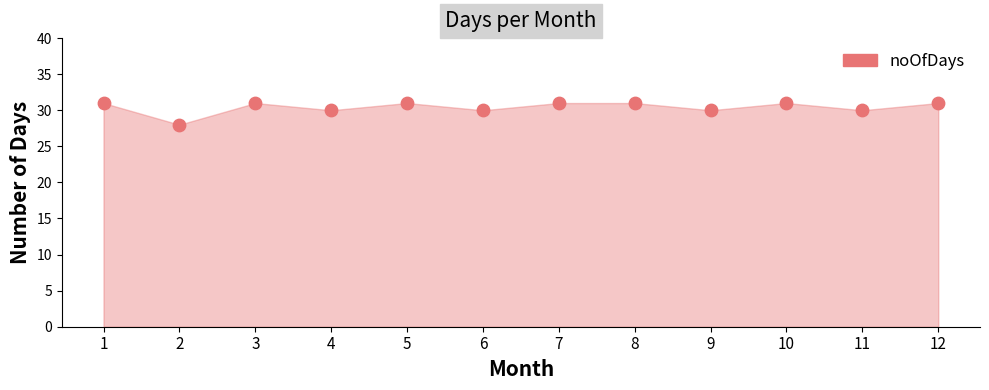

What is the range of Y values (max minus min)?

3